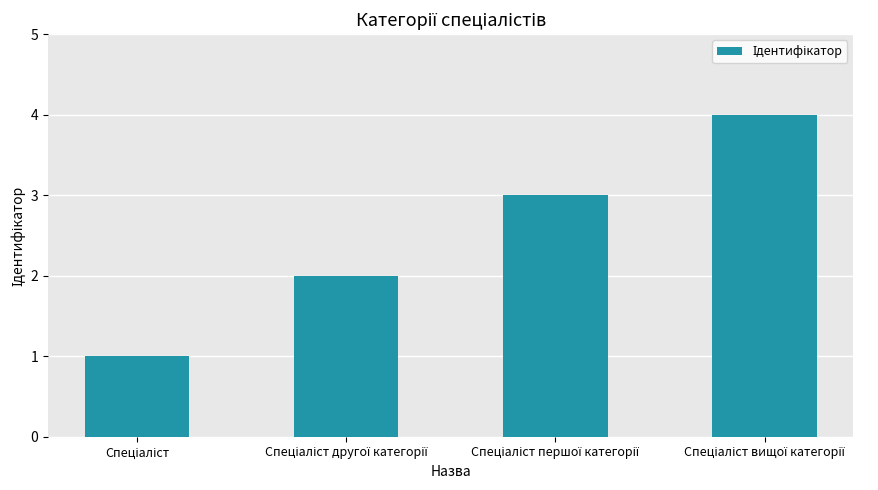

What is the difference between the maximum and minimum values?

3